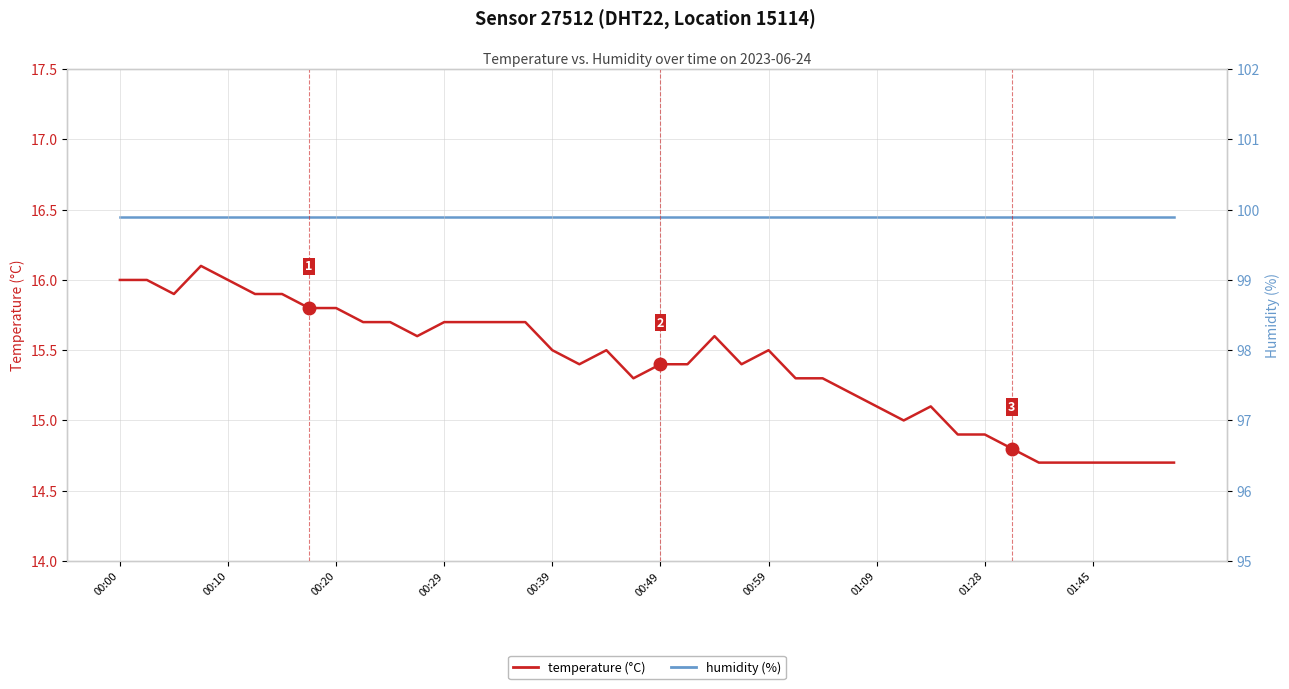

At how many categories does at least one series exceed 89?

40